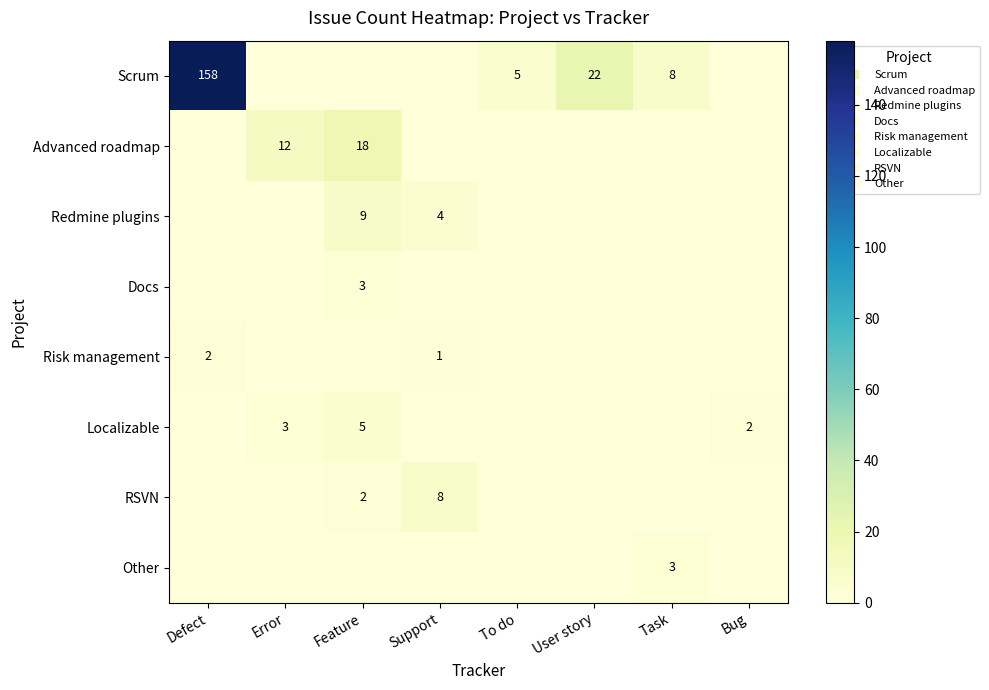

Count the RSVN values in the range 0 to 2.

7